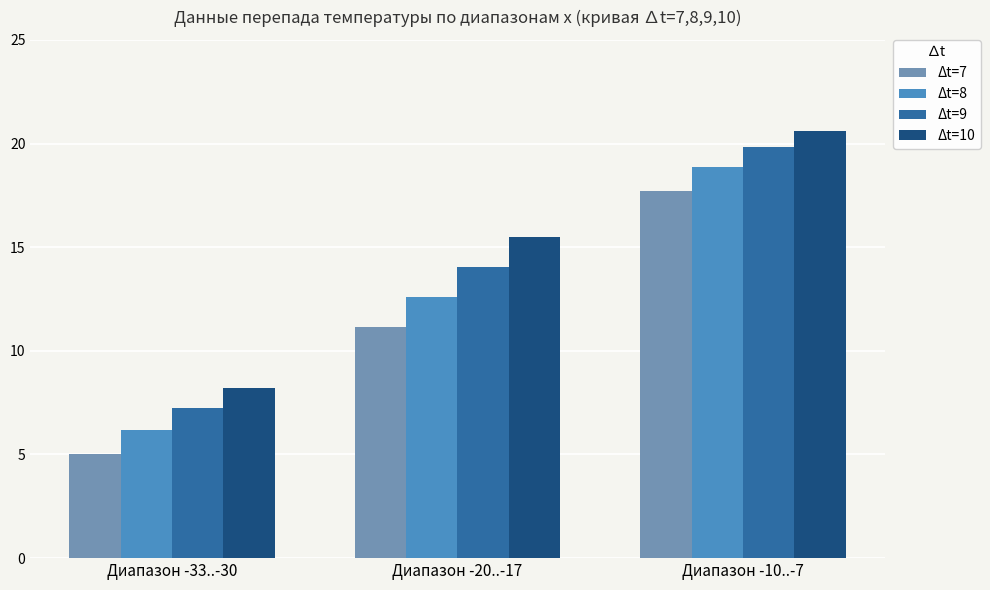

The value of Δt=7 at Диапазон -20..-17 is 16.9. True or false?

False